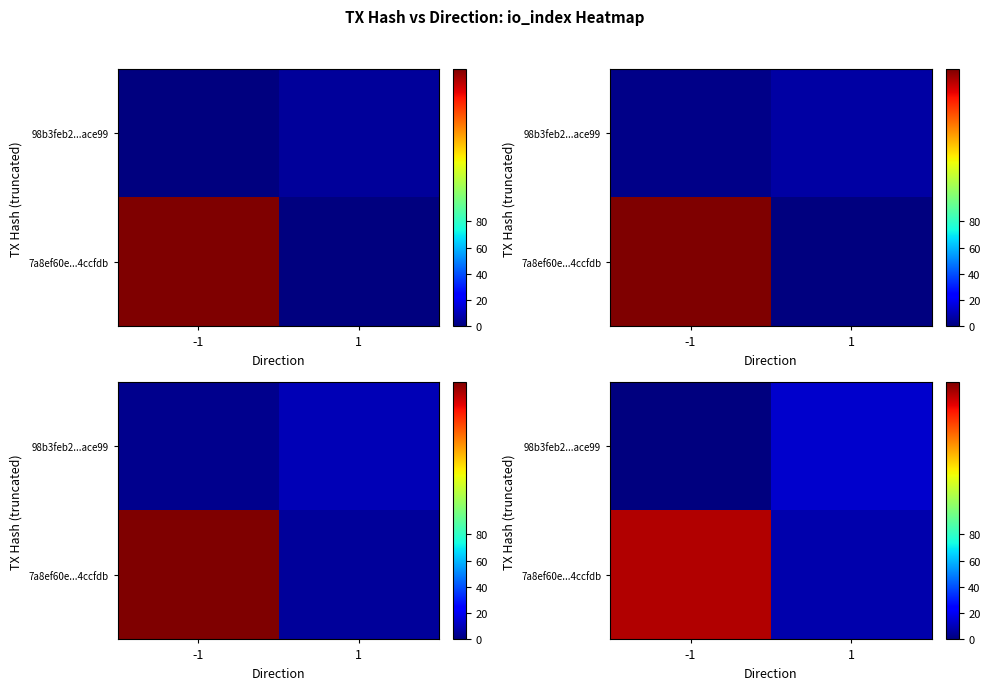

At how many categories does at least one series exceed 119?

1